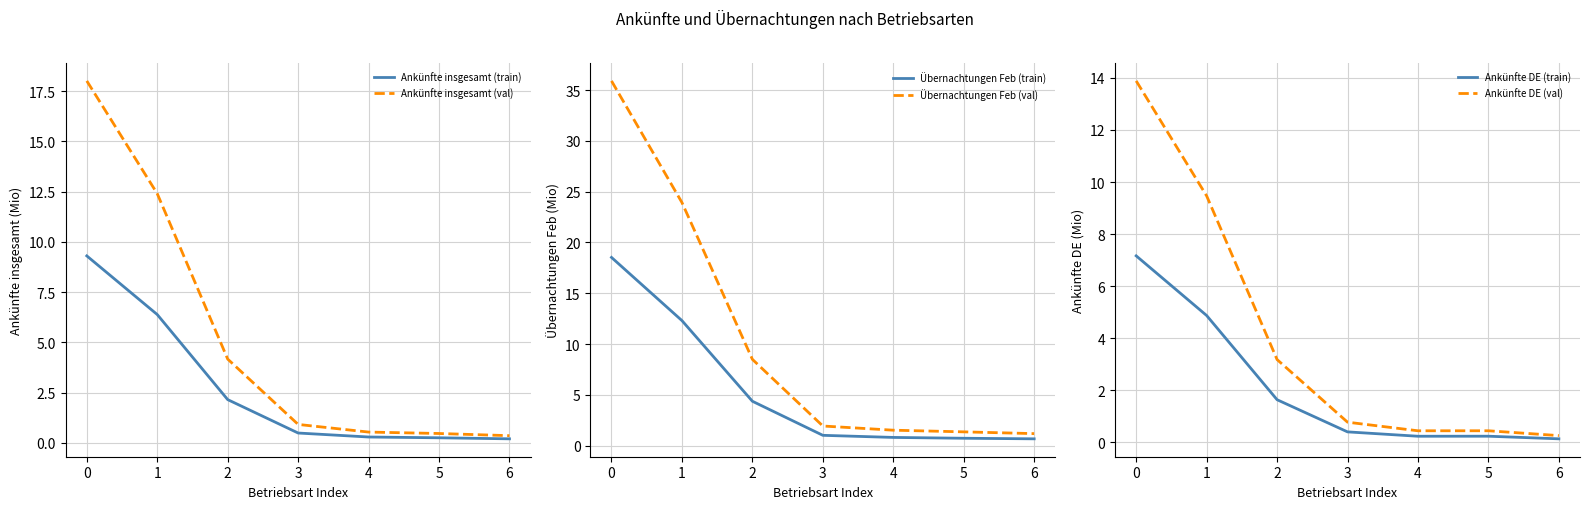

Rank the series at 1 from highest to lowest value.

Übernachtungen Feb (val), Ankünfte insgesamt (val), Übernachtungen Feb (train), Ankünfte DE (val), Ankünfte insgesamt (train), Ankünfte DE (train)